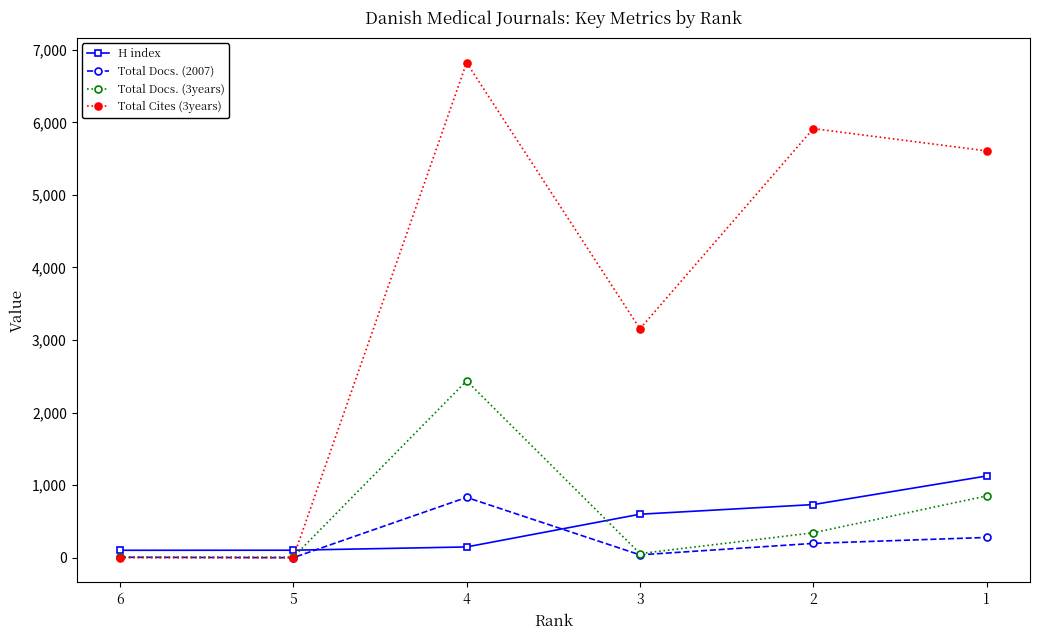

Is the value of Total Docs. (2007) at 5 greater than the value of Total Cites (3years) at 1?

No